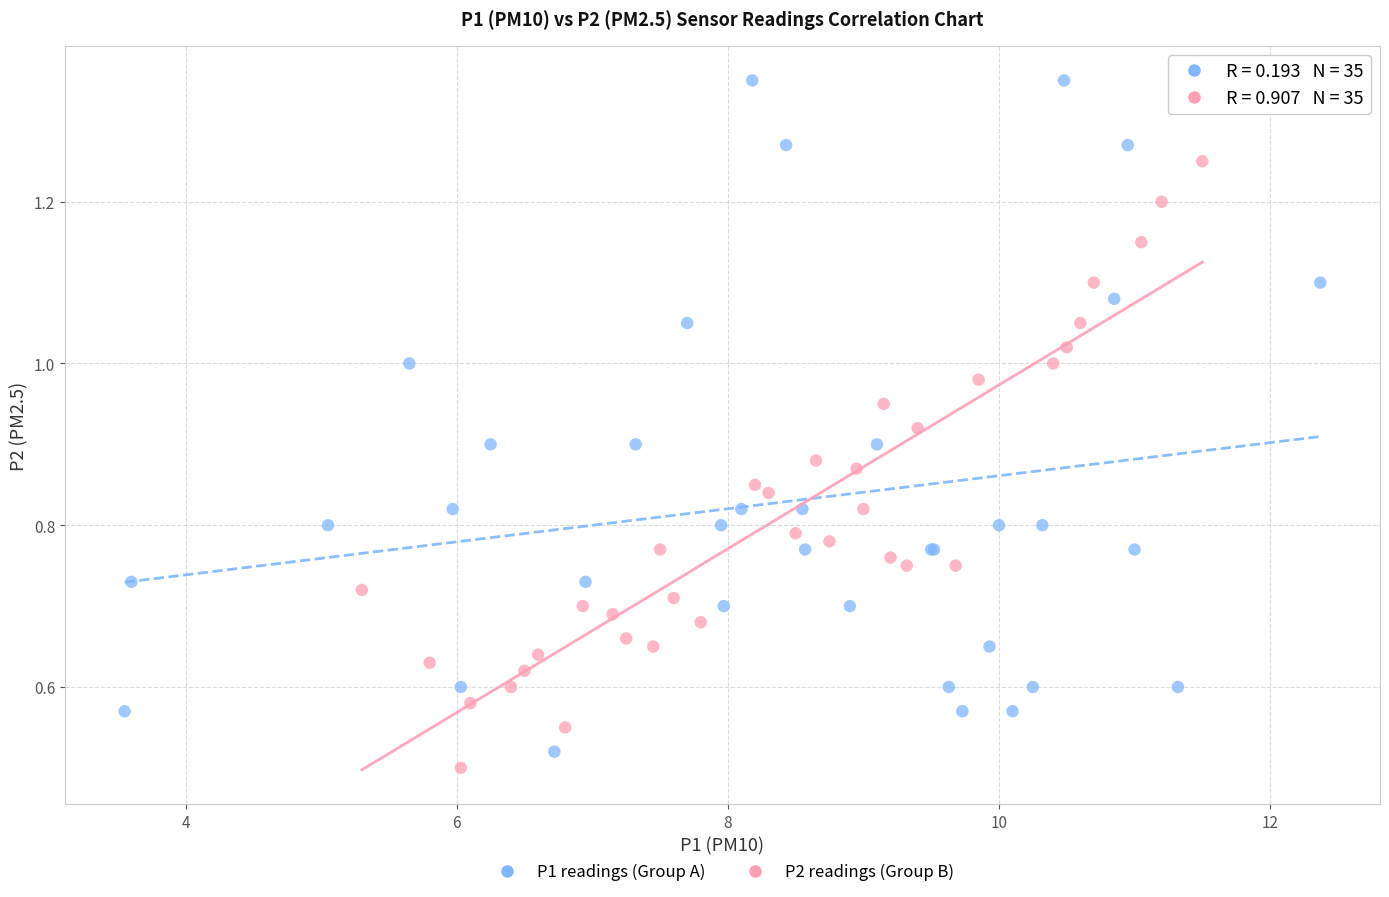

Which series reaches the minimum Y coordinate?

P2 readings (Group B)